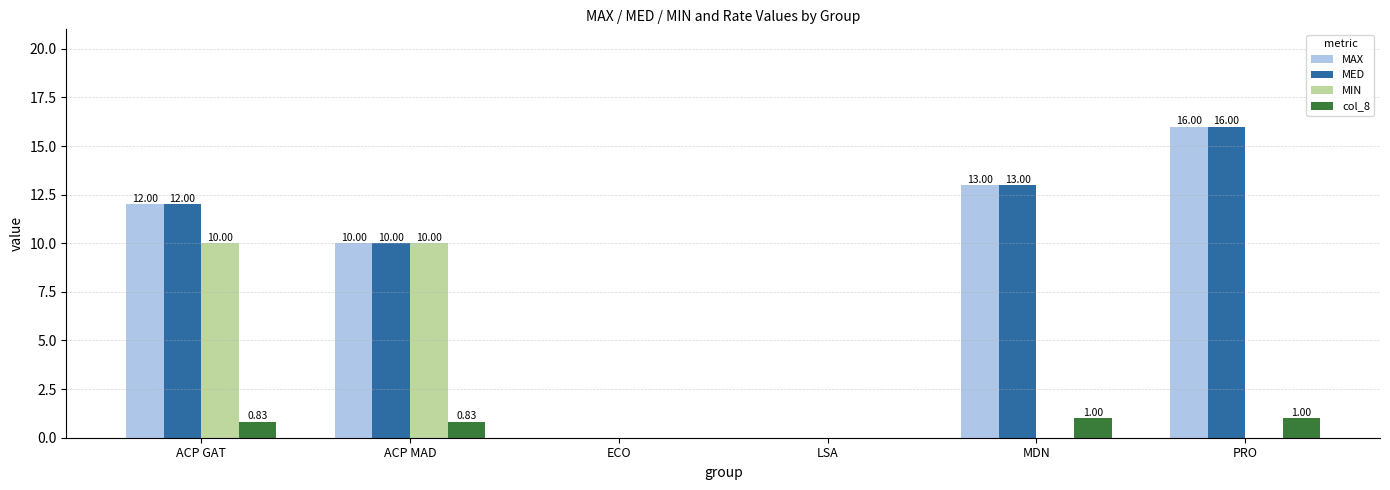

What is the approximate value of MIN at ACP GAT?

10.0